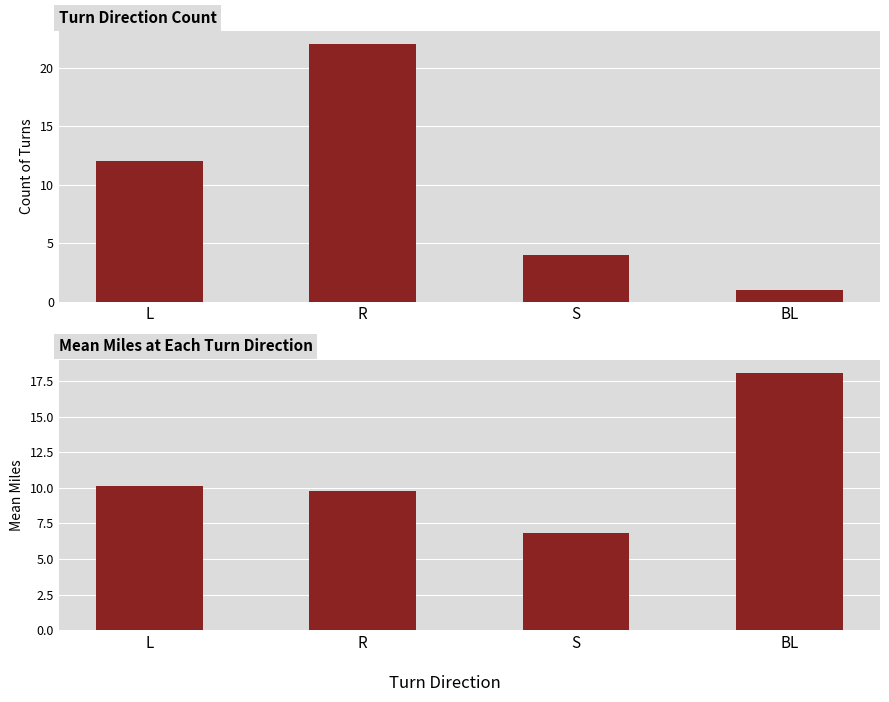

The Mean Miles series shows 15.8 at L. True or false?

False